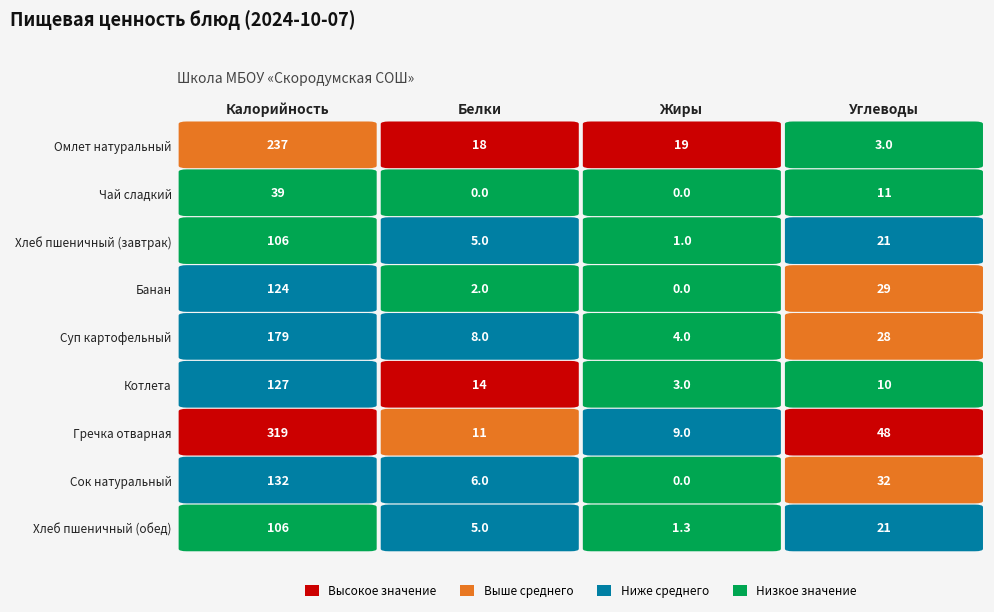

What is the maximum value for Котлета?

127.0